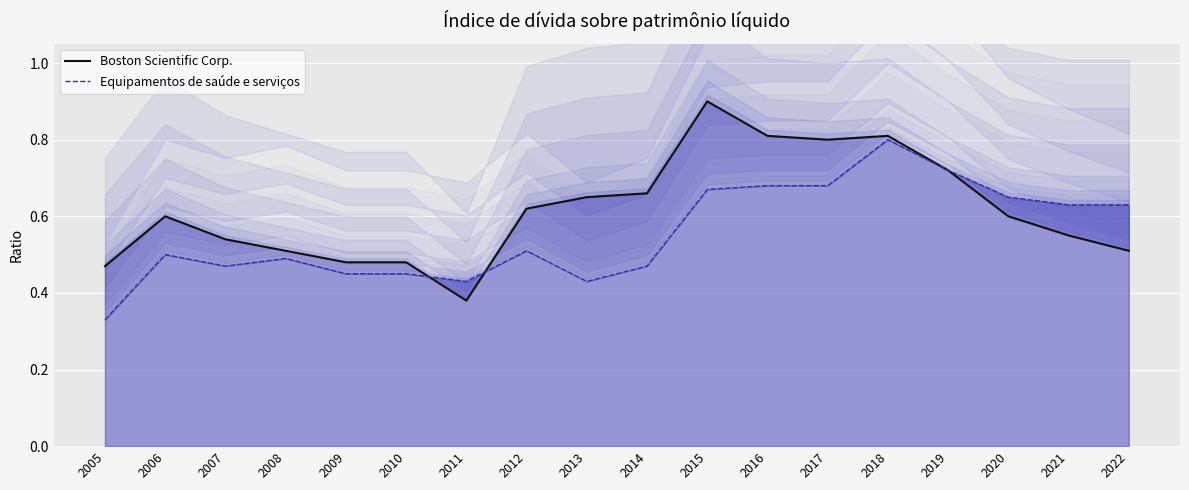

What is the highest value of the Equipamentos de saúde e serviços series?

0.8